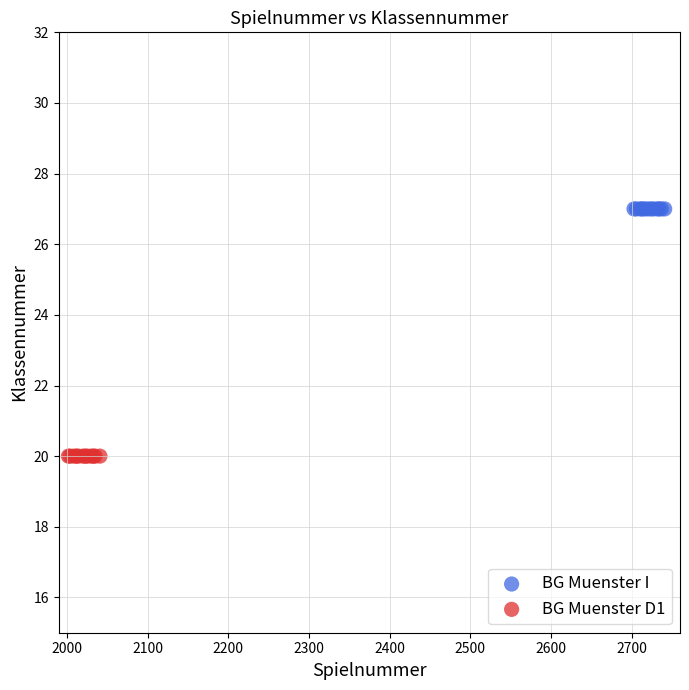

Which series reaches the maximum Y coordinate?

BG Muenster I